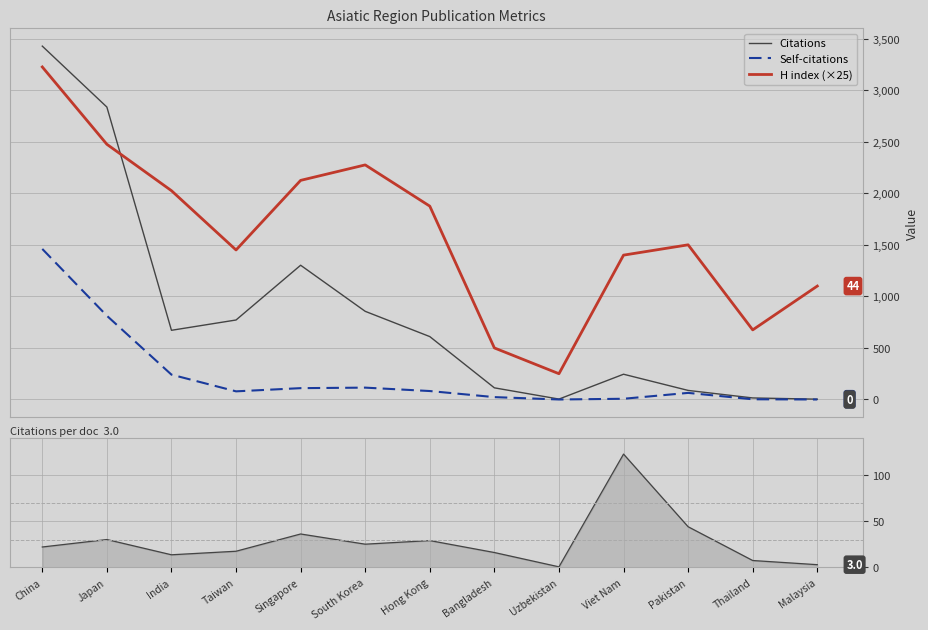

True or false: Self-citations and H index (×25) intersect in this chart.

False